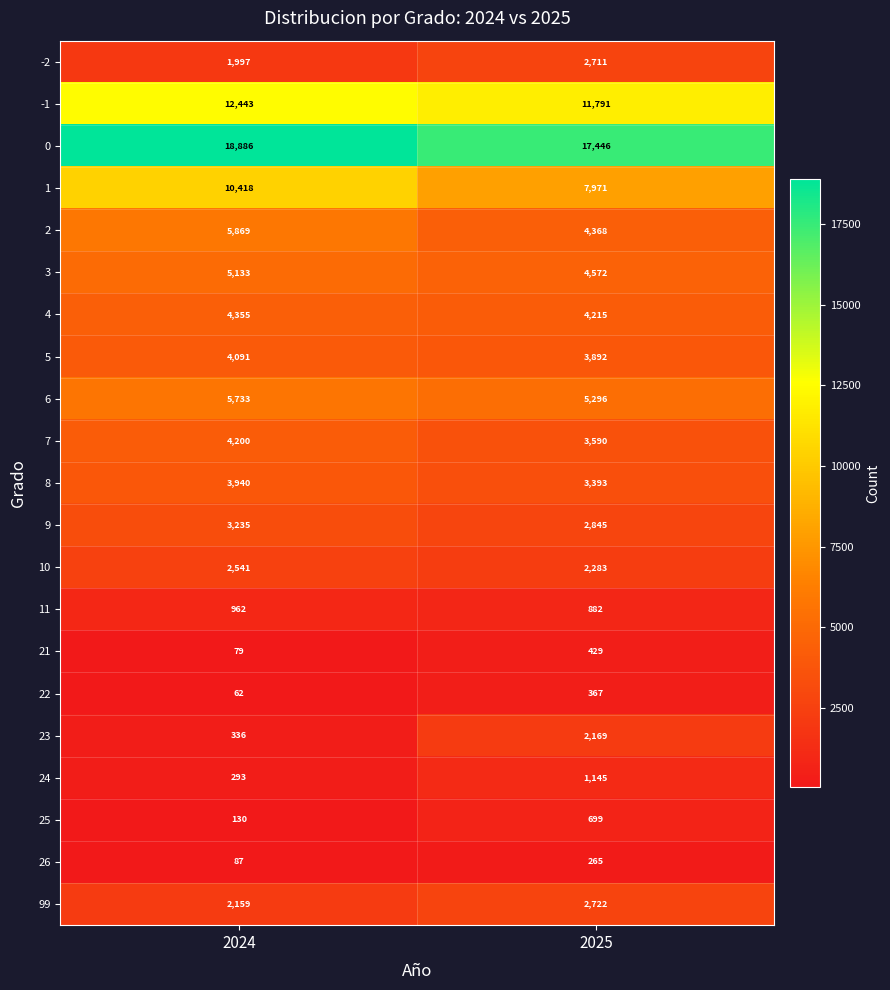

Rank the series by their maximum value, from highest to lowest.

0, -1, 1, 2, 6, 3, 4, 7, 5, 8, 9, 99, -2, 10, 23, 24, 11, 25, 21, 22, 26